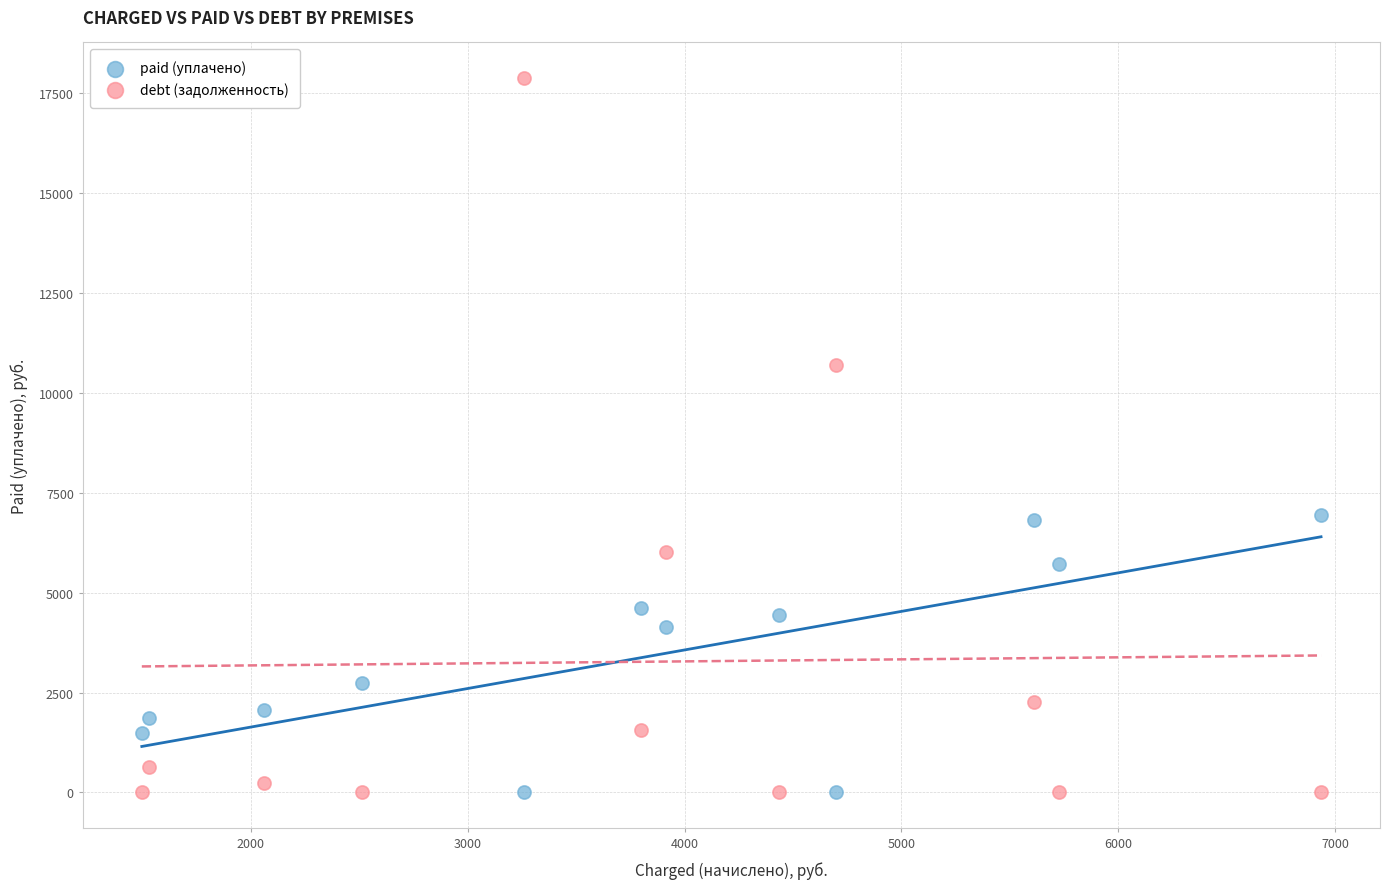

What are all the series names shown in the legend?

paid (уплачено), debt (задолженность)